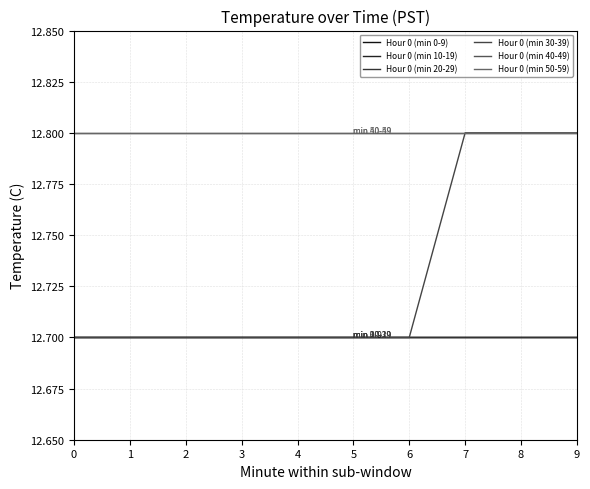

Is this an area chart (filled region under the line)?

No